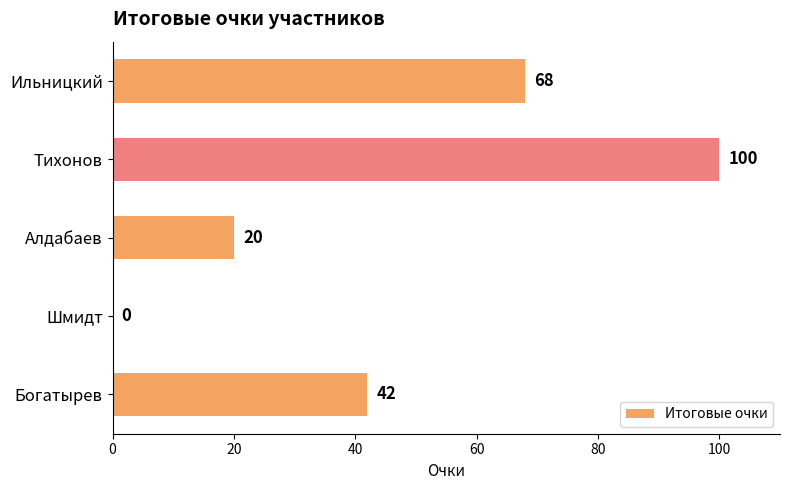

The value at Ильницкий is 106. True or false?

False